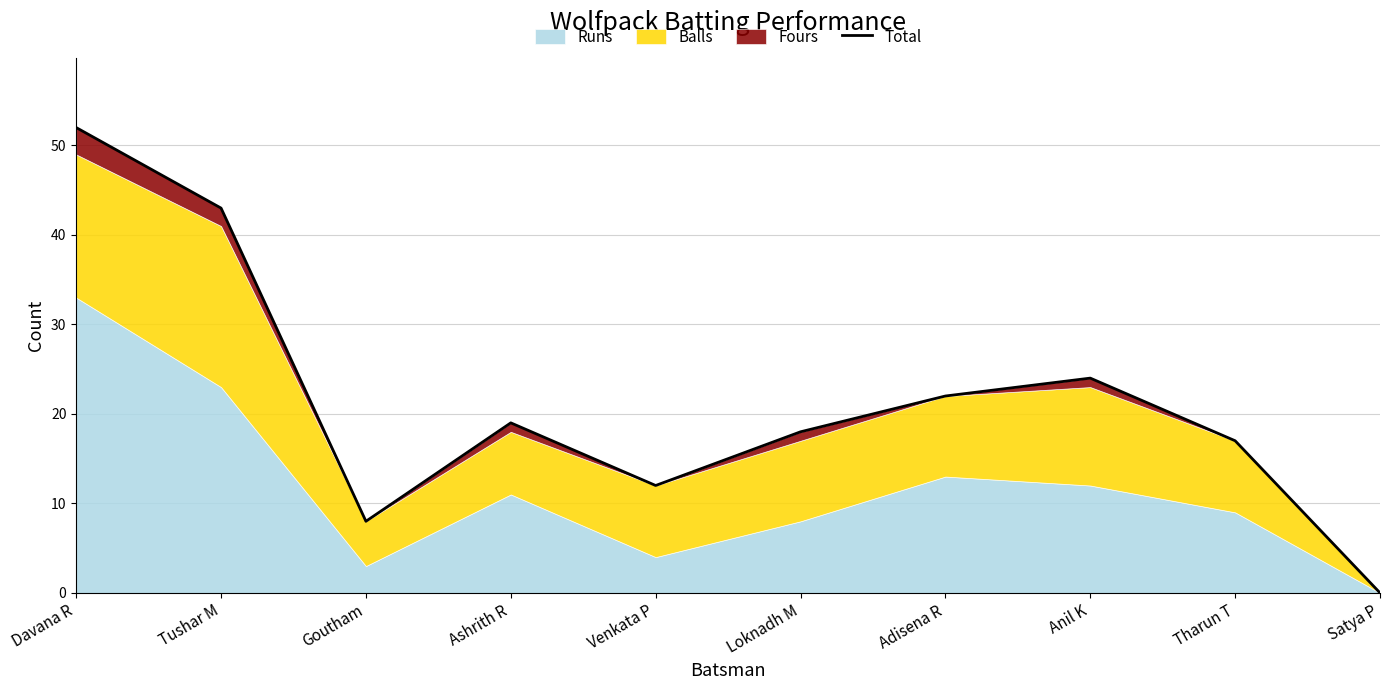

What is the sum of all values?

215